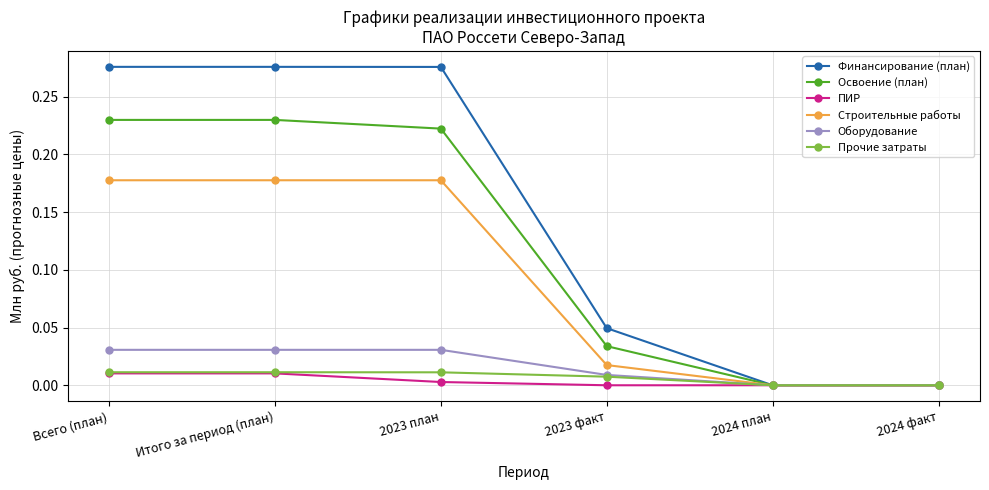

The Прочие затраты series shows 0.0 at 2024 факт. True or false?

True